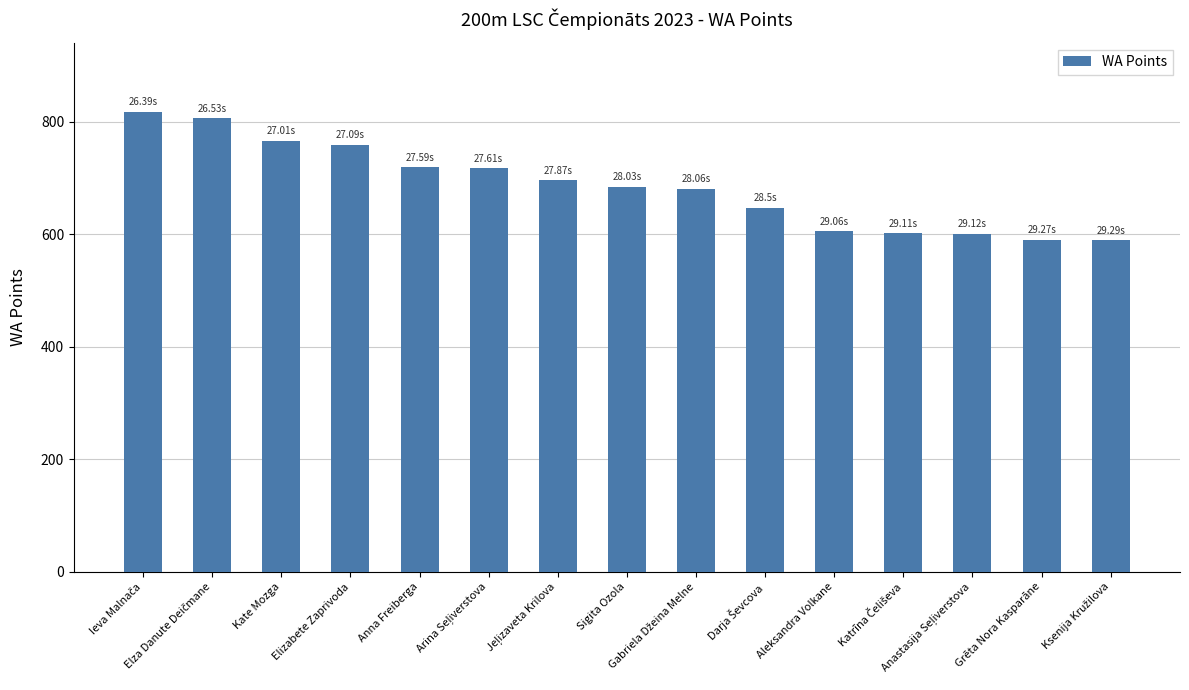

What is the label of the 5th bar from the left?

Anna Freiberga